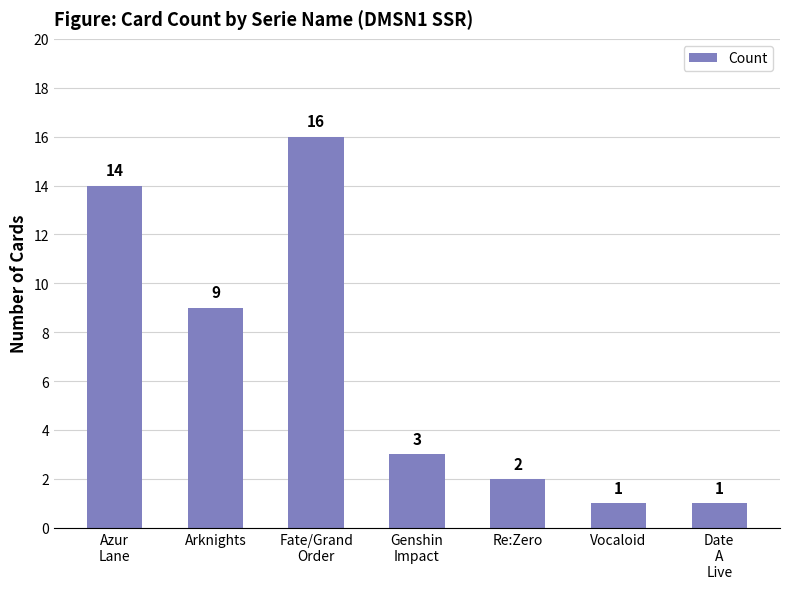

Reading right to left, extract all data points from this chart.

Date
A
Live=1	Vocaloid=1	Re:Zero=2	Genshin
Impact=3	Fate/Grand
Order=16	Arknights=9	Azur
Lane=14